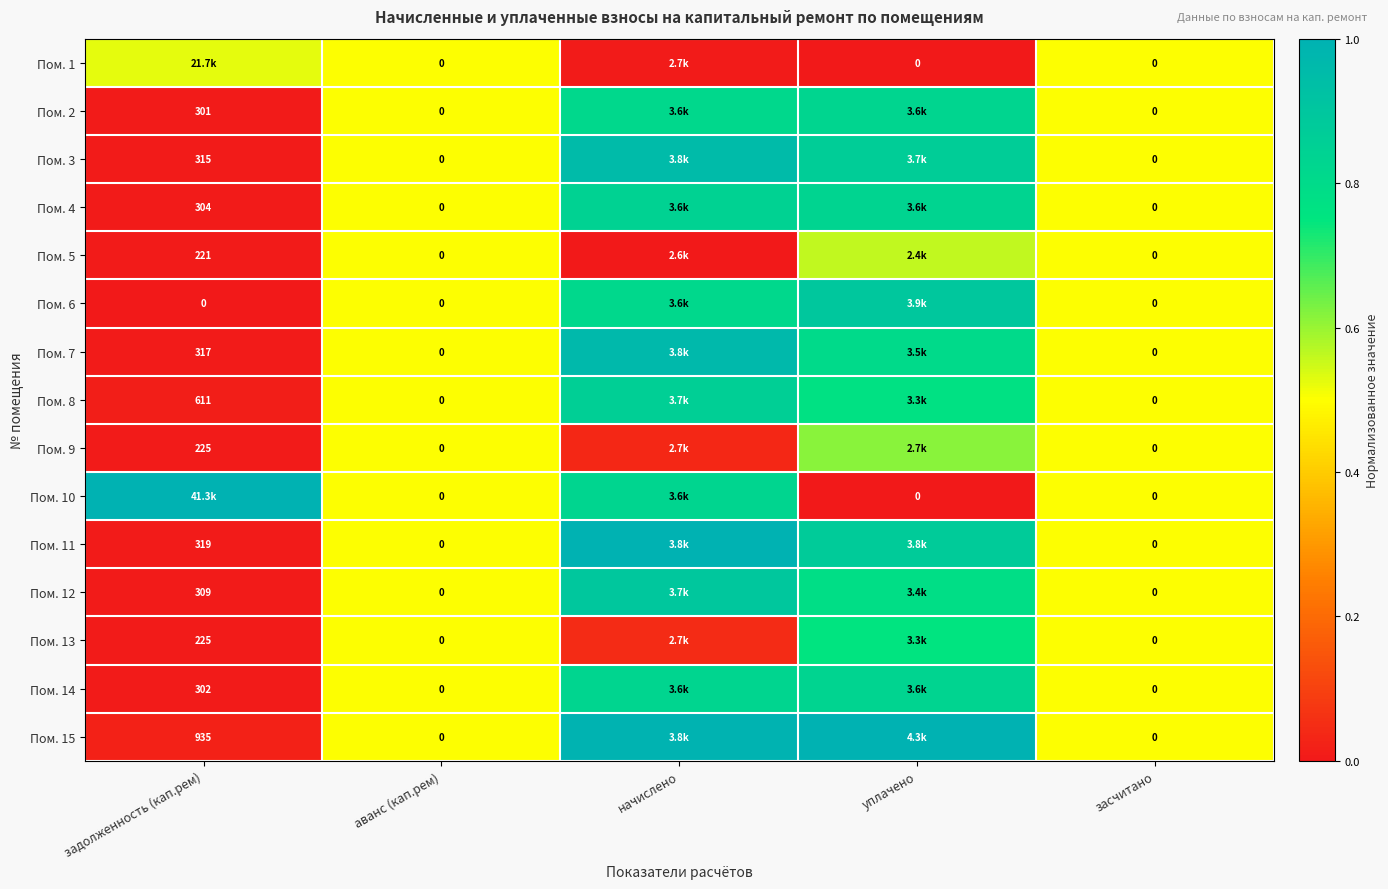

Which category has the lowest value across all series?

уплачено